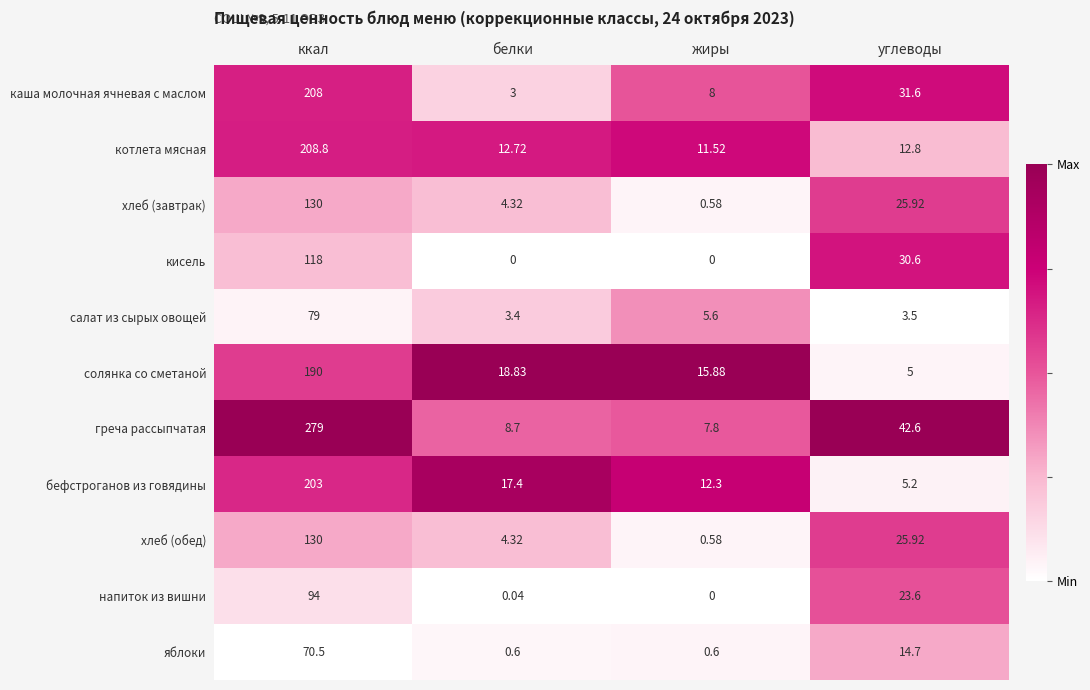

What is the total value across all series at жиры?

62.9